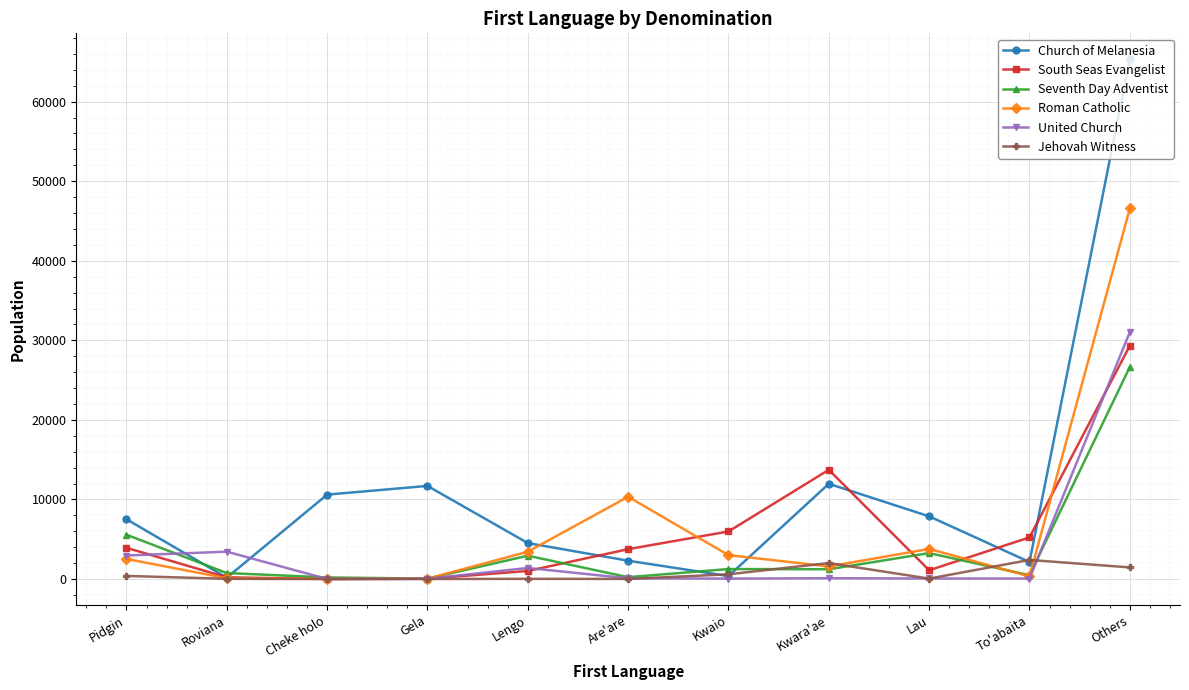

List the series in order of their peak value, lowest first.

Jehovah Witness, Seventh Day Adventist, South Seas Evangelist, United Church, Roman Catholic, Church of Melanesia